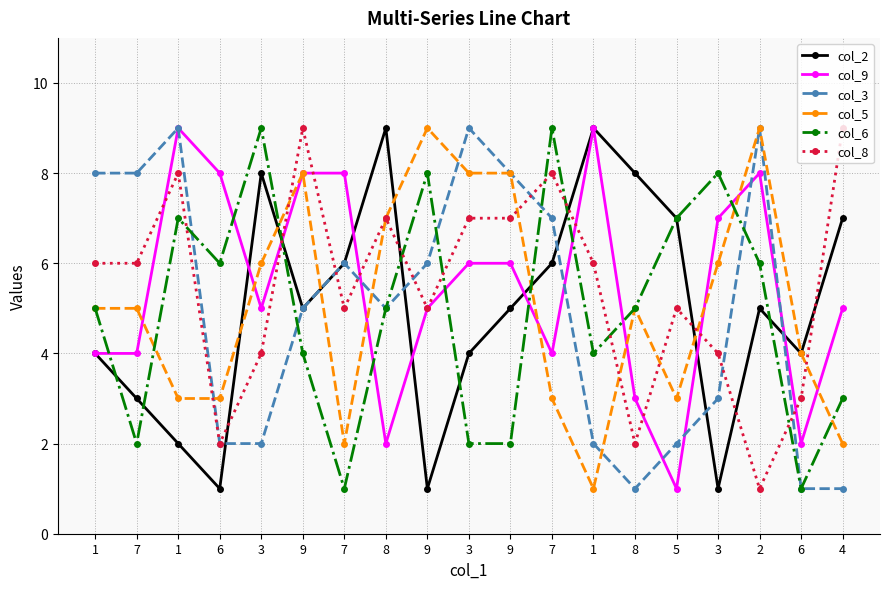

Read the col_9 value at 1.

9